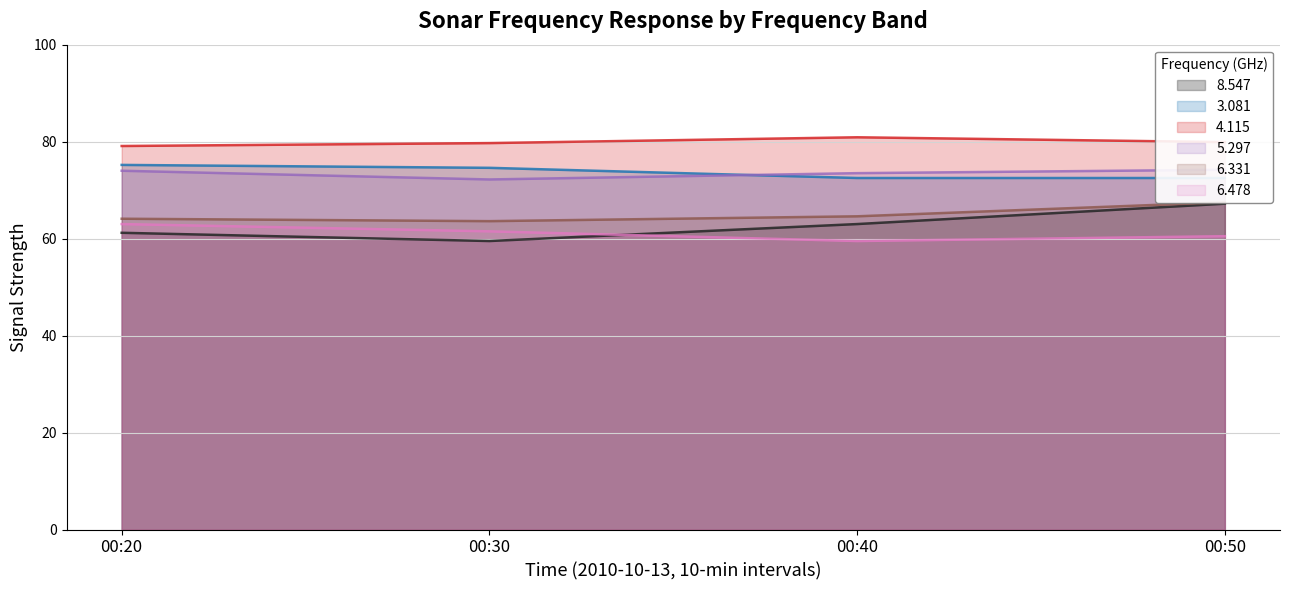

Is it true that 8.547 equals 61.2 at 00:20?

True